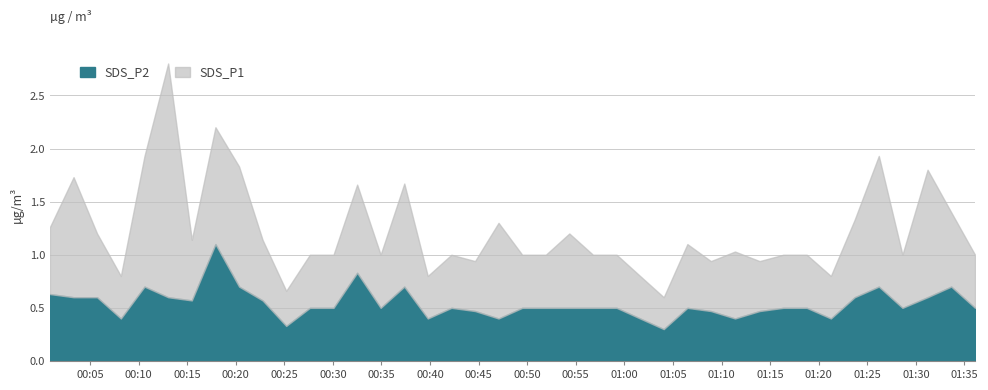

What is the total value across all series at 2022/11/29 00:42:12?

1.0